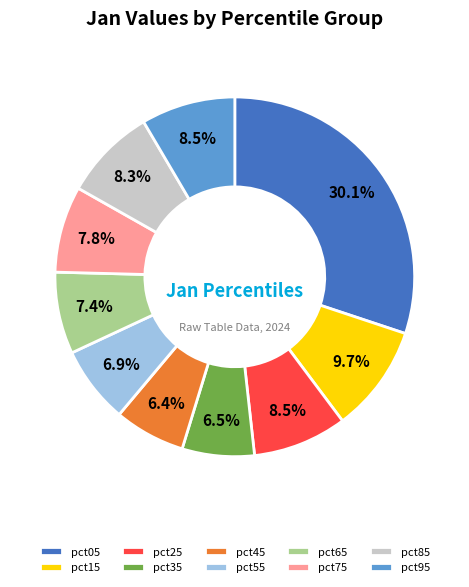

Which category has the biggest portion of the pie?

pct05